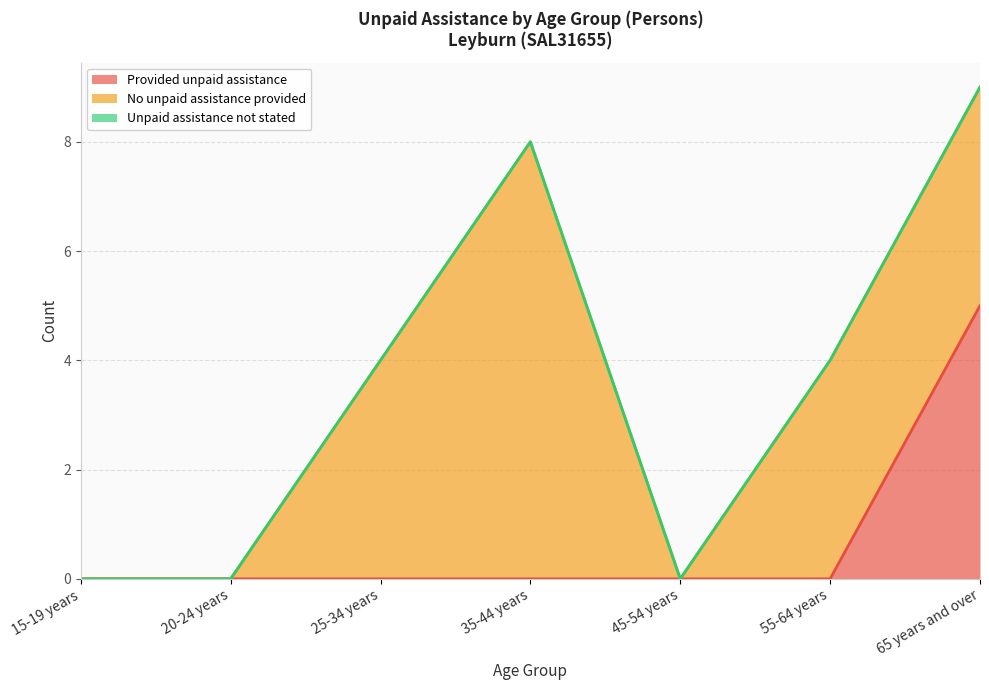

What are all the series names shown in the legend?

Provided unpaid assistance, No unpaid assistance provided, Unpaid assistance not stated